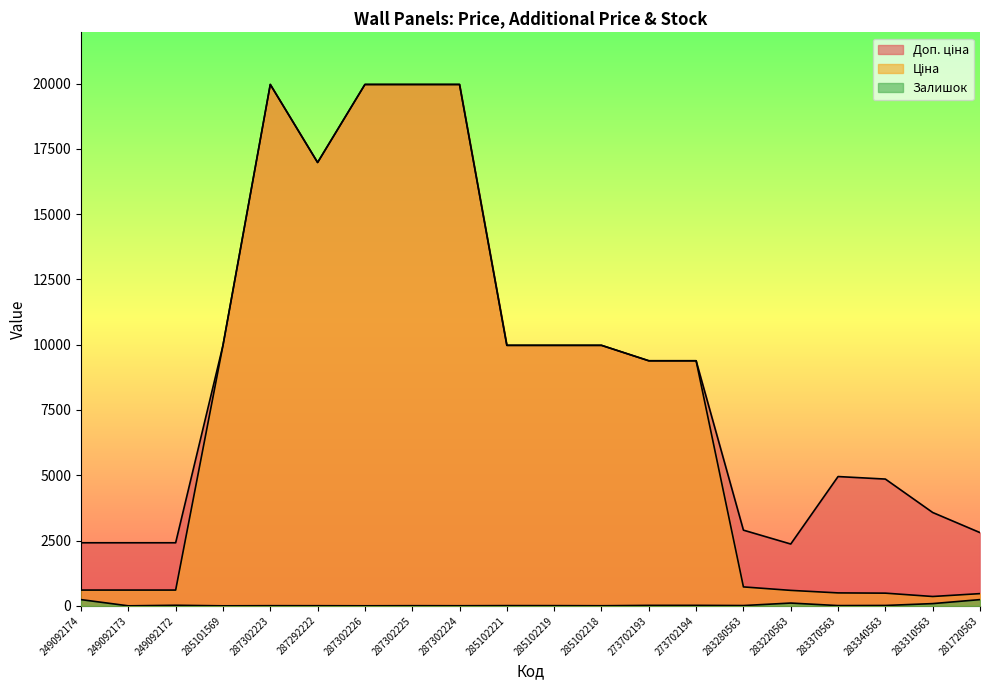

What are all the series names shown in the legend?

Ціна, Доп. ціна, Залишок